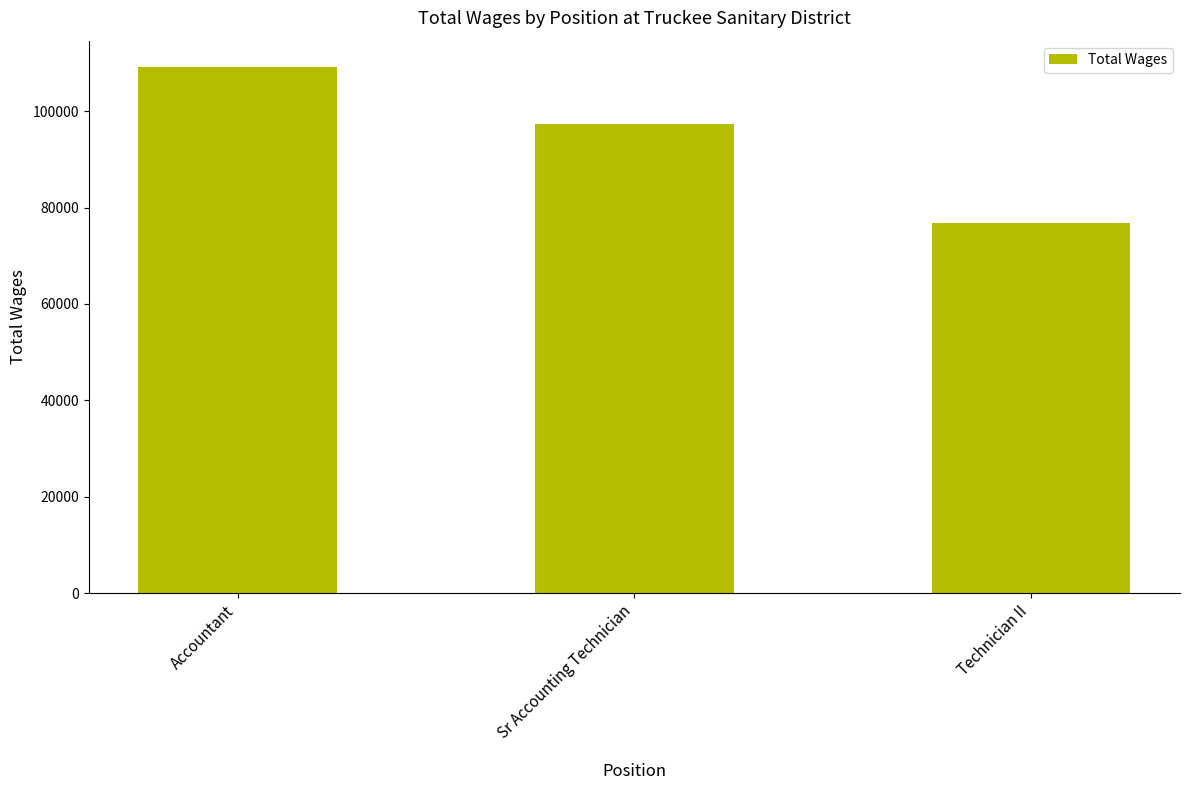

What is the ratio of the value at Sr Accounting Technician to the value at Technician II?

1.3